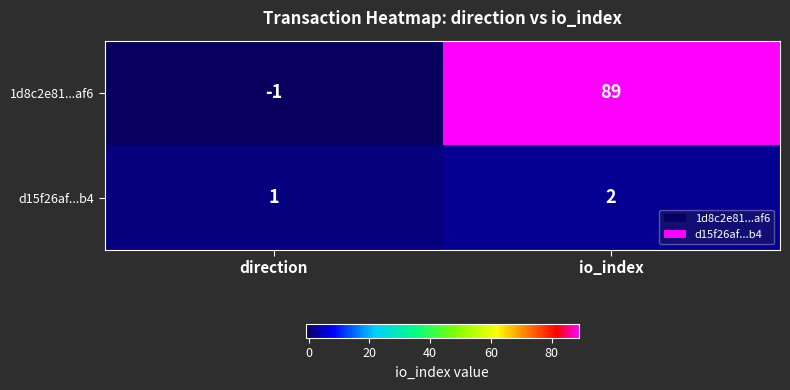

Reading right to left, extract all data points from this chart.

1d8c2e81...af6: 89	-1
d15f26af...b4: 2	1